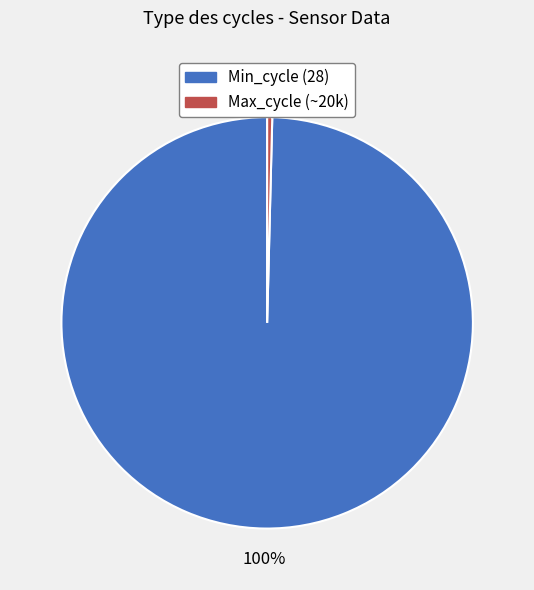

Is there any slice that represents more than half of the pie?

Yes